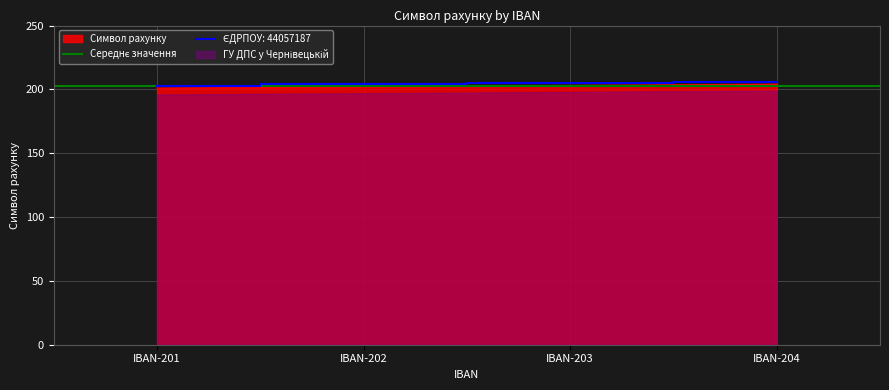

What is the highest value of the Символ рахунку series?

204